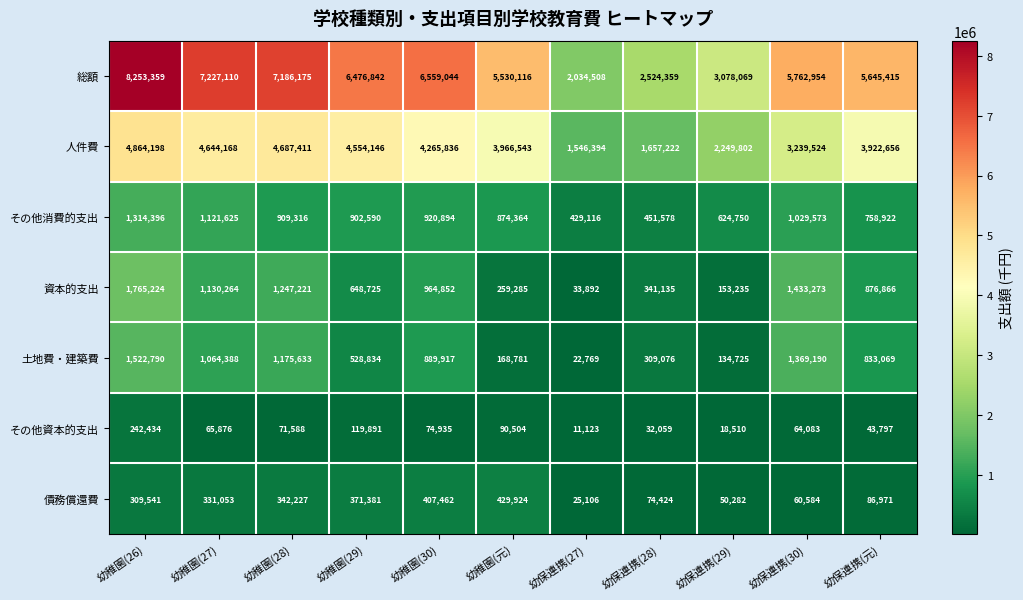

What is the approximate value of 人件費 at 幼保連携(28)?

1657222